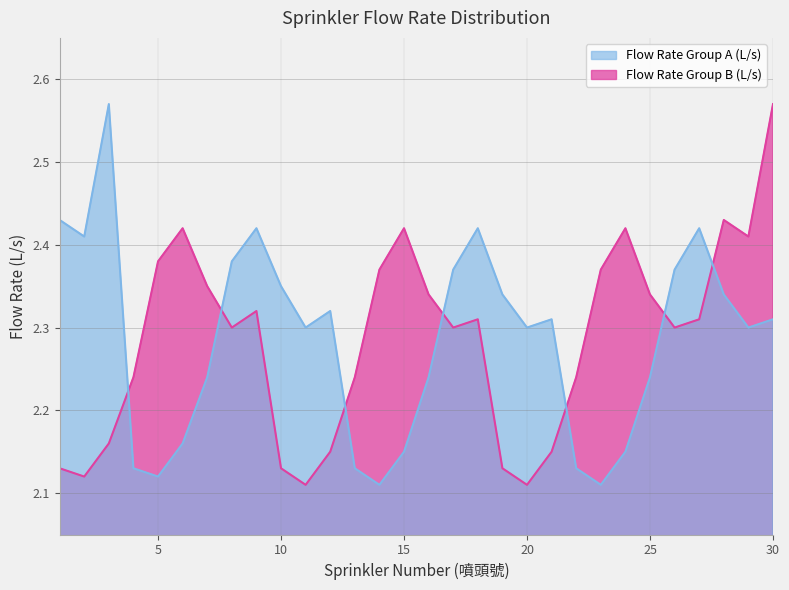

What is the value of the Flow Rate Group A (L/s) point at the 14th from the left?

2.1